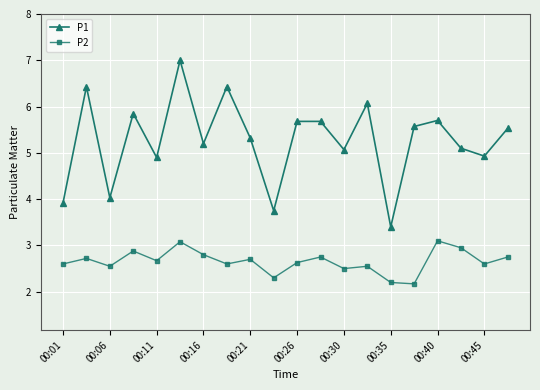

True or false: P2 and P1 intersect in this chart.

False